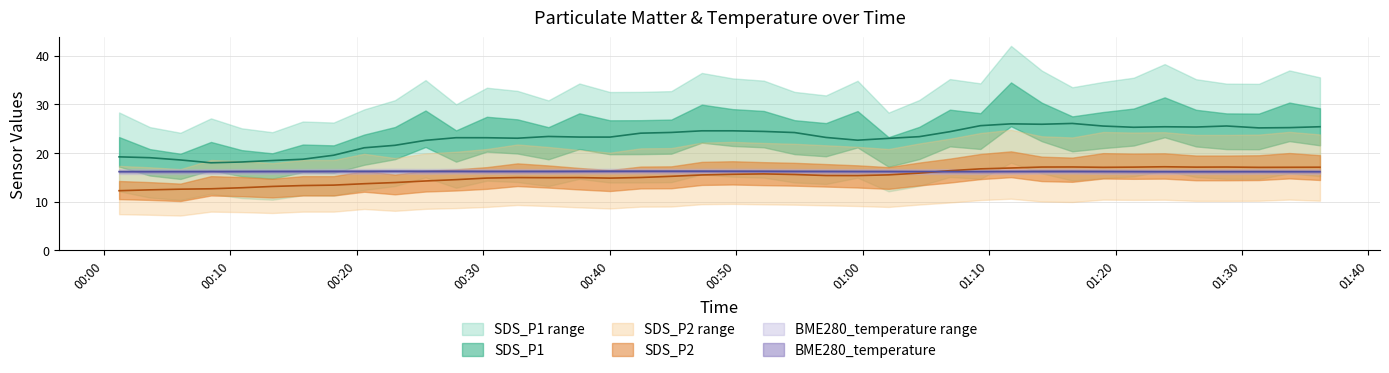

Which series changed the most between 3 and 37?

SDS_P1